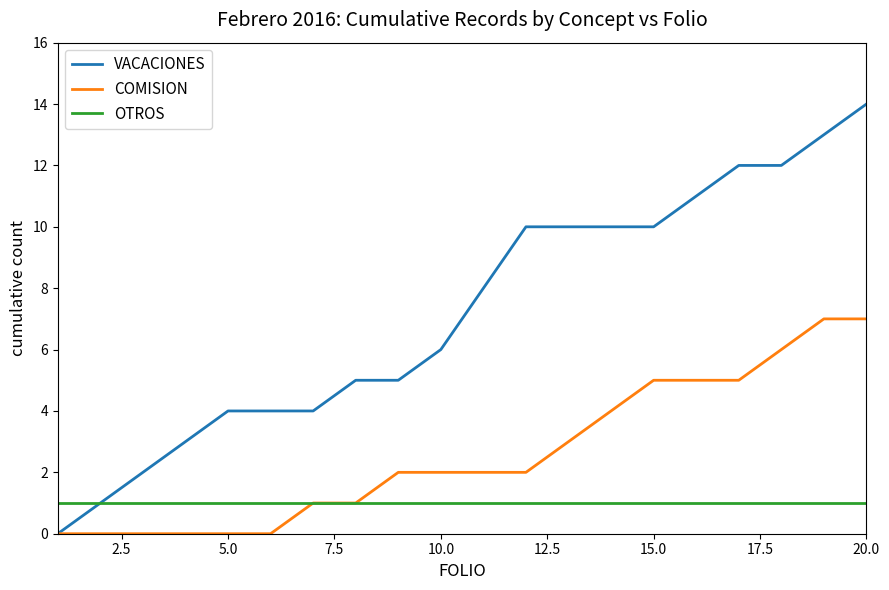

Which series has the largest range (max minus min)?

VACACIONES